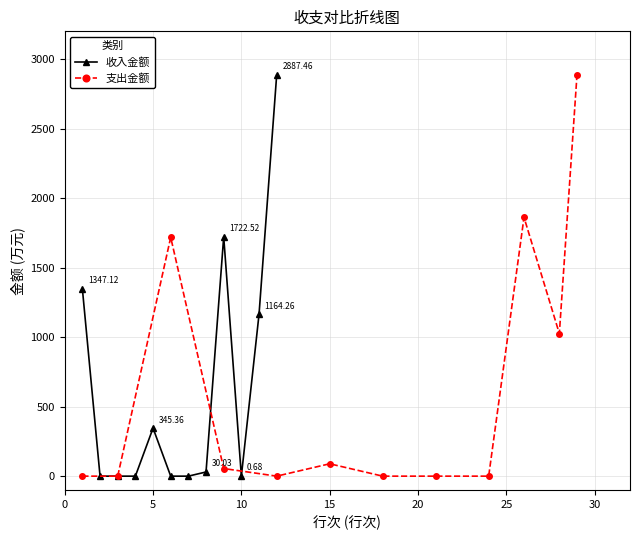

True or false: 支出金额 and 收入金额 intersect in this chart.

True